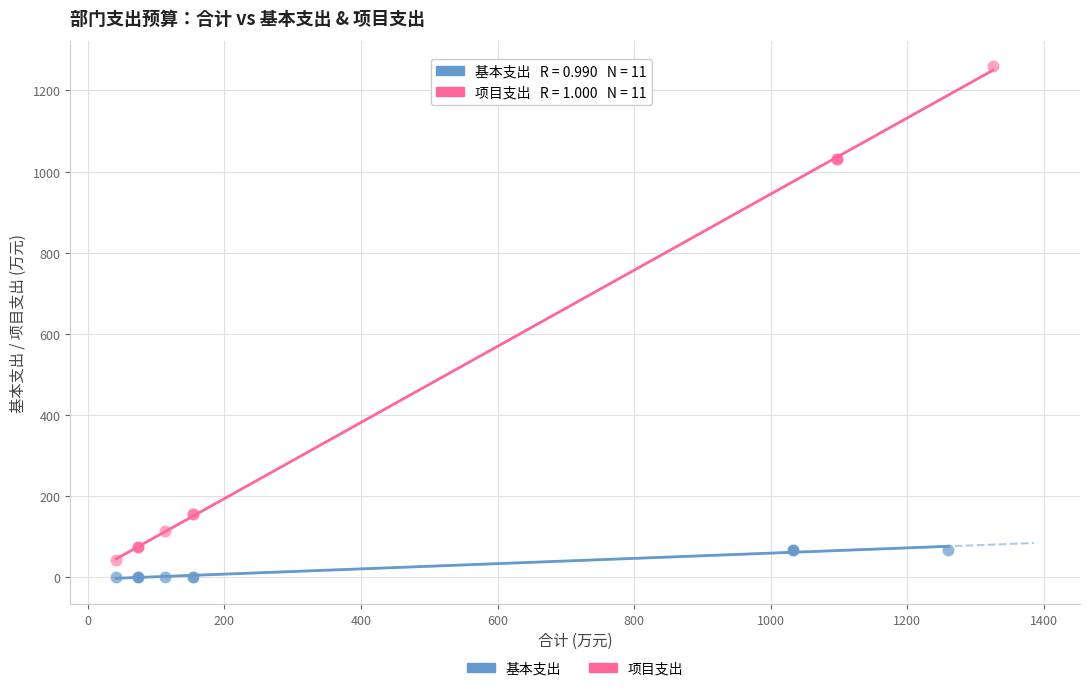

Which series contains the highest Y value?

项目支出